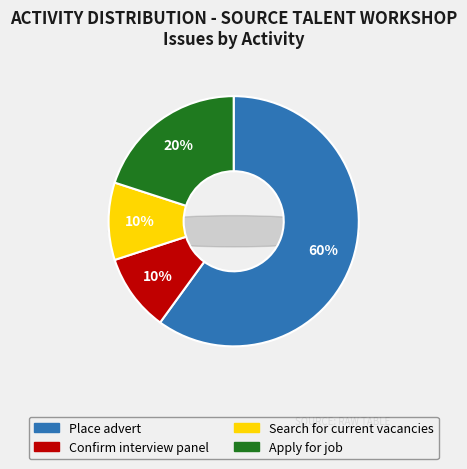

Rank the categories by value from lowest to highest.

Confirm interview panel, Search for current vacancies, Apply for job, Place advert